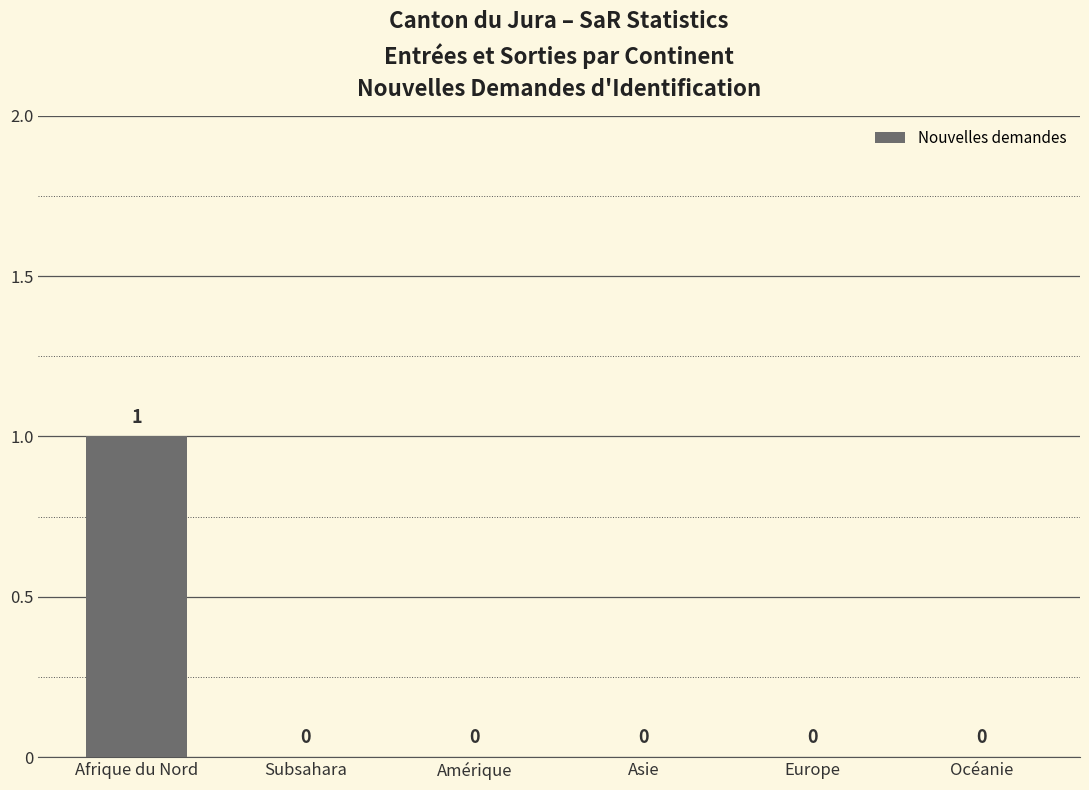

The value at Afrique du Nord is 1. True or false?

True